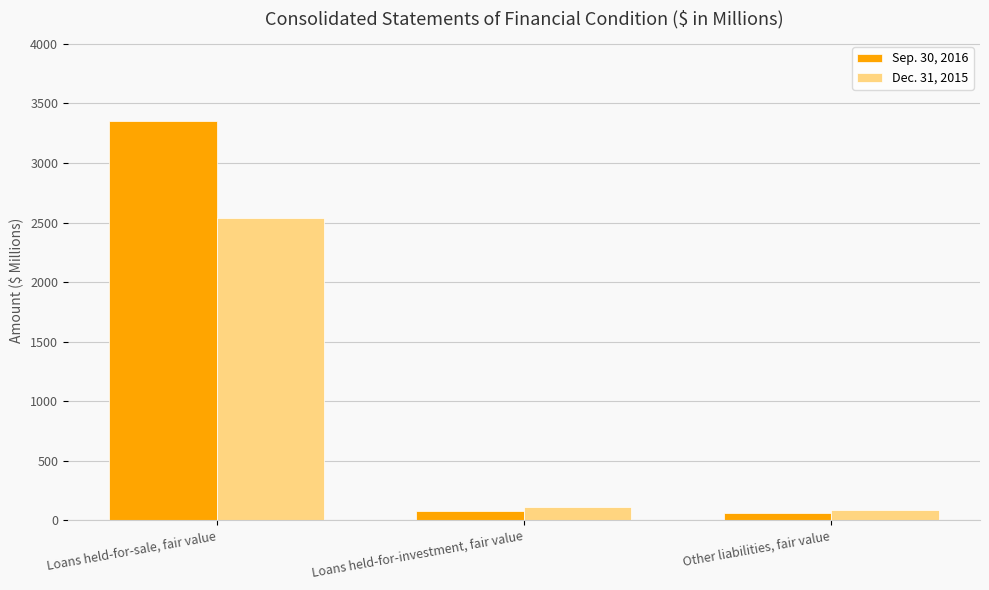

Reading right to left, list all the values displayed in this chart.

Sep. 30, 2016: Other liabilities, fair value=60	Loans held-for-investment, fair value=80	Loans held-for-sale, fair value=3352
Dec. 31, 2015: Other liabilities, fair value=84	Loans held-for-investment, fair value=111	Loans held-for-sale, fair value=2541